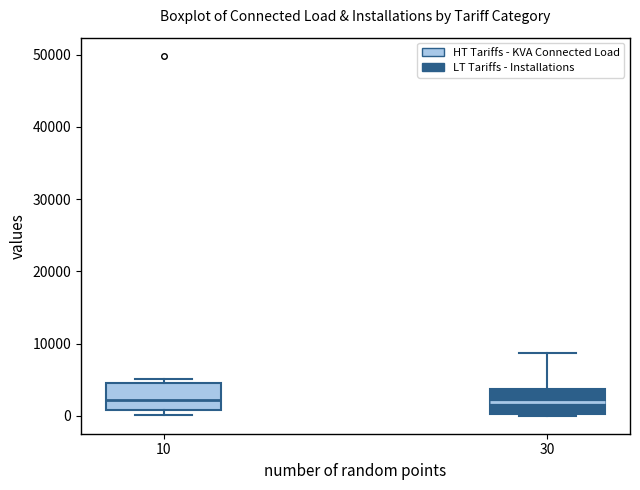

Reading left to right, transcribe this box plot: for each box, give where its median line is, the range the box spans, and where its two whiskers end, as read against the y-axis. The values are not printed on the chart, so give them approximately, as read against the axis.

10: median 2000, box 1000 to 5000, whiskers 0 to 5000 (just above the box's upper edge)
30: median 2000, box 0 to 4000, whiskers 0 to 9000